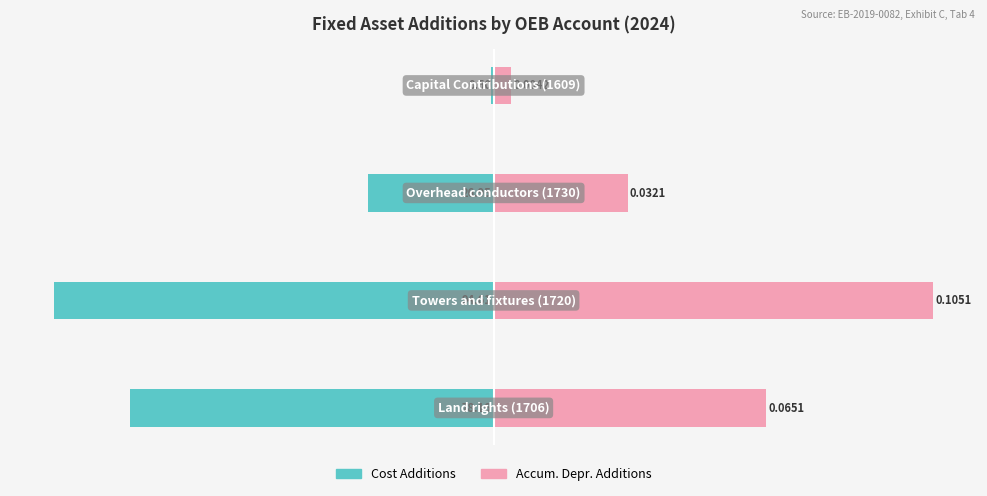

Is the value of Accum. Depr. Additions at 2 greater than the value of Cost Additions at 3?

Yes